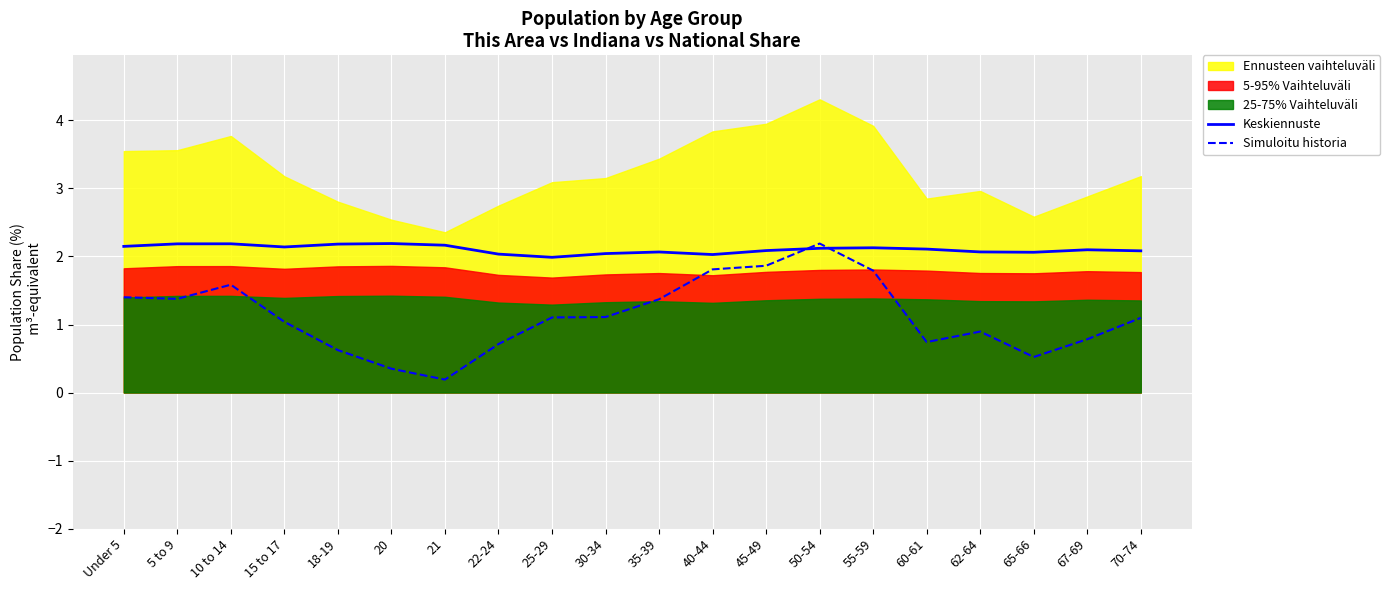

Rank the categories by Keskiennuste value from highest to lowest.

20, 10 to 14, 5 to 9, 18-19, 21, Under 5, 15 to 17, 55-59, 50-54, 60-61, 67-69, 45-49, 70-74, 62-64, 35-39, 65-66, 30-34, 22-24, 40-44, 25-29